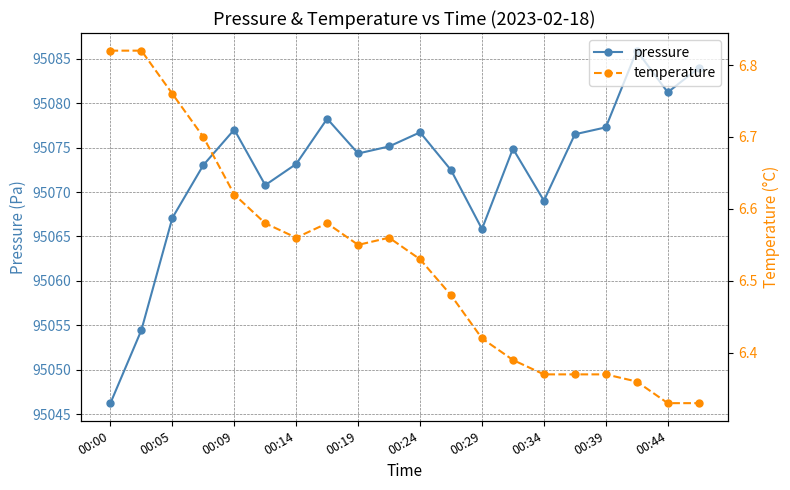

True or false: temperature and pressure intersect in this chart.

False